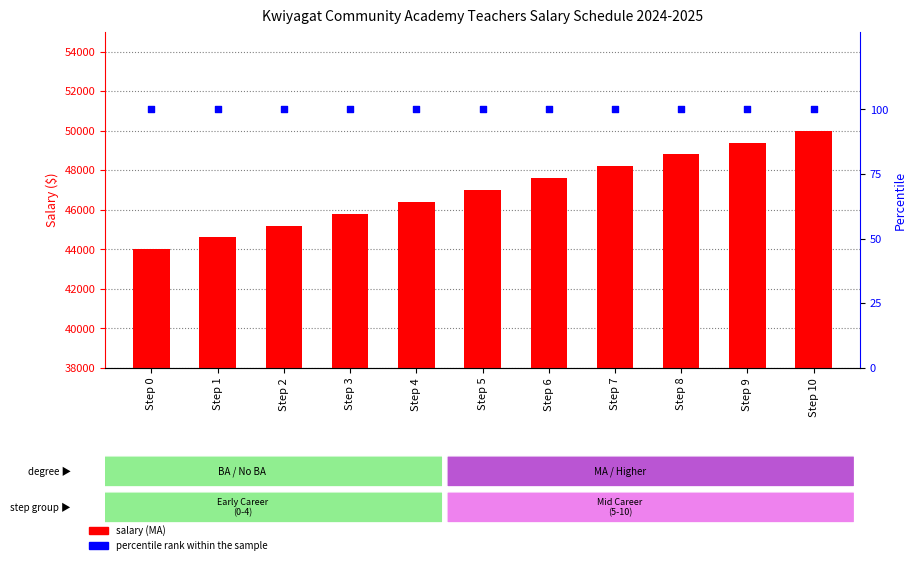

At which category is the sum across all series the highest?

Step 10